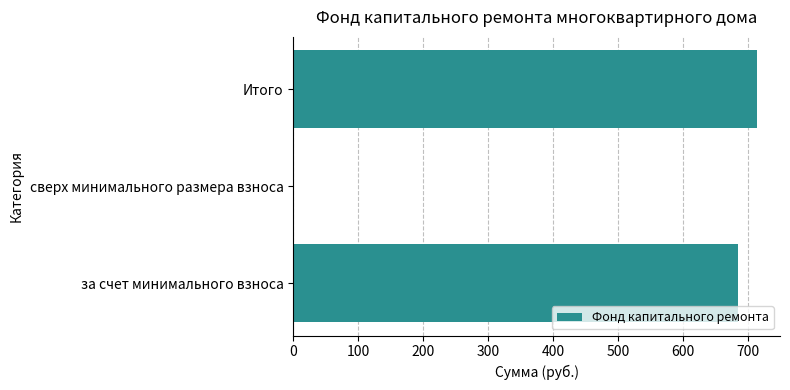

Reading top to bottom, transcribe all the data shown in this chart.

Итого=713.8	сверх минимального размера взноса=0.0	за счет минимального взноса=684.5